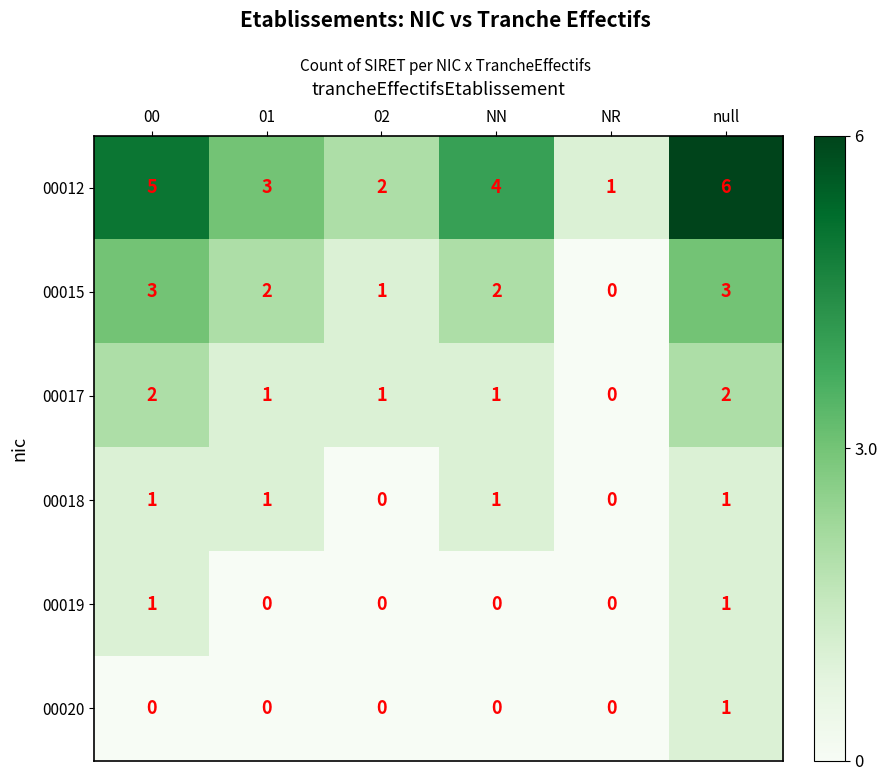

What is the total value across all series at NR?

1